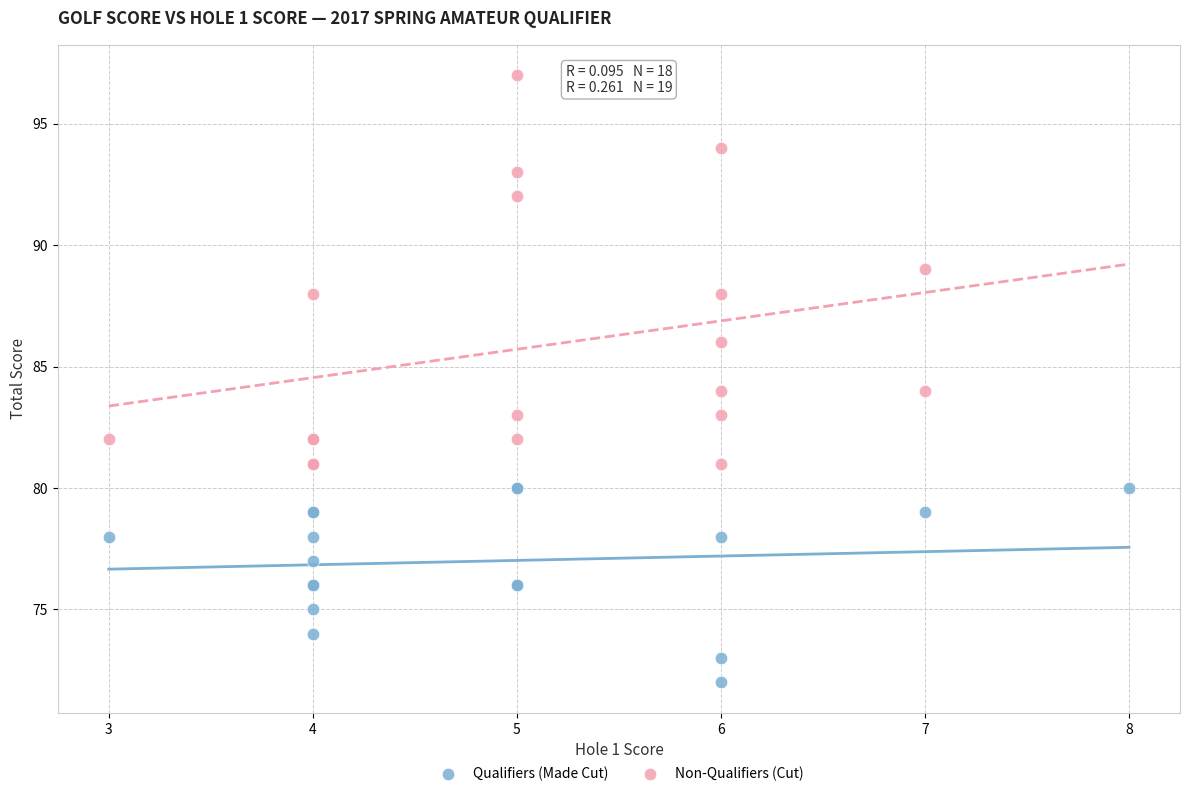

Which series has the widest spread of Y values?

Non-Qualifiers (Cut)